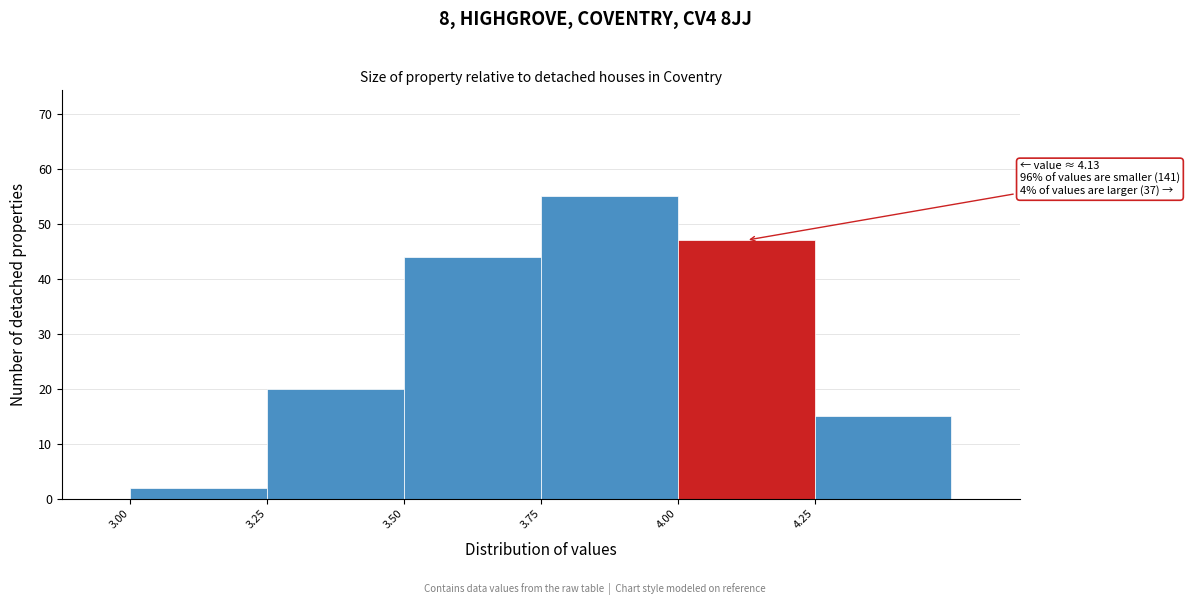

Which range on the x-axis has the tallest bar?

3.755 to 4.005